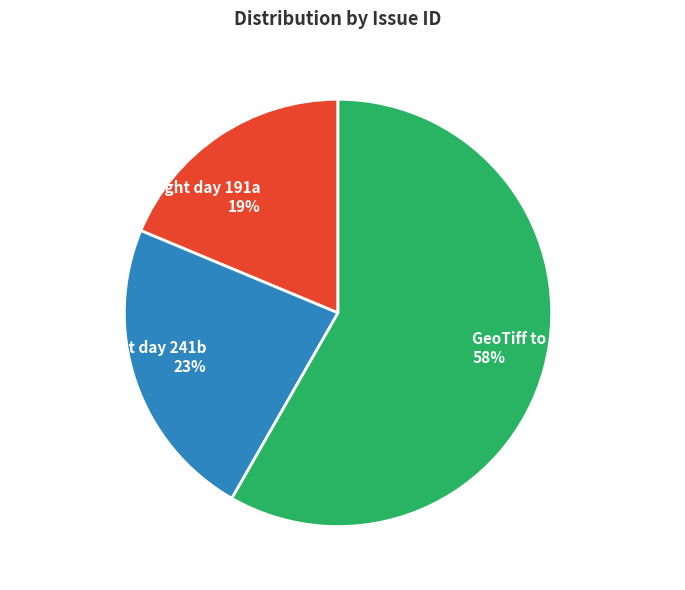

Is it true that GeoTiff to JPEG conversion is 58% of the pie?

True